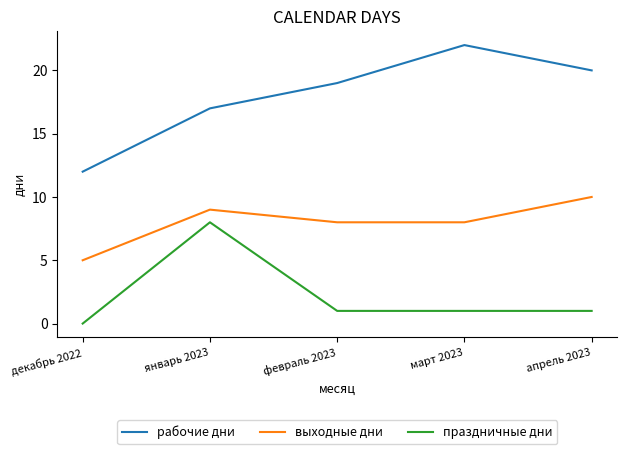

What is the average value of the выходные дни series?

8